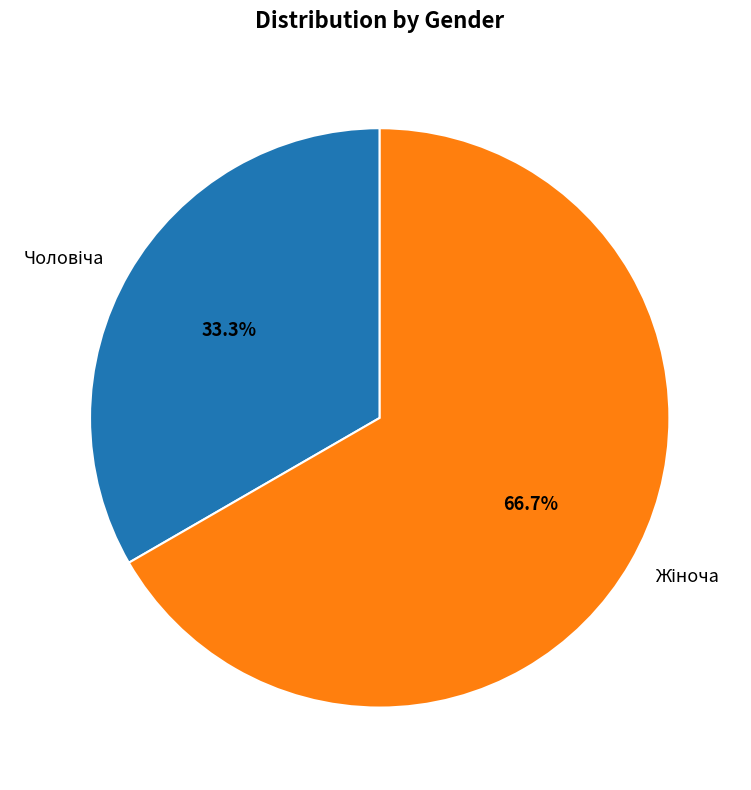

Is there any slice that represents more than half of the pie?

Yes